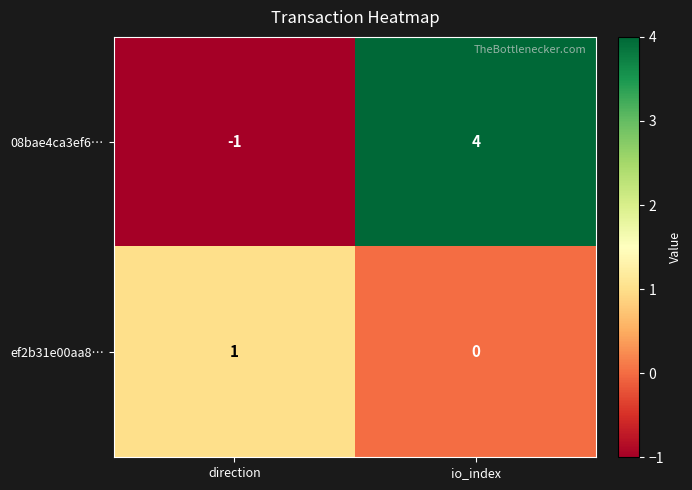

What is the sum of the 08bae4ca3ef6… values at direction and io_index?

3